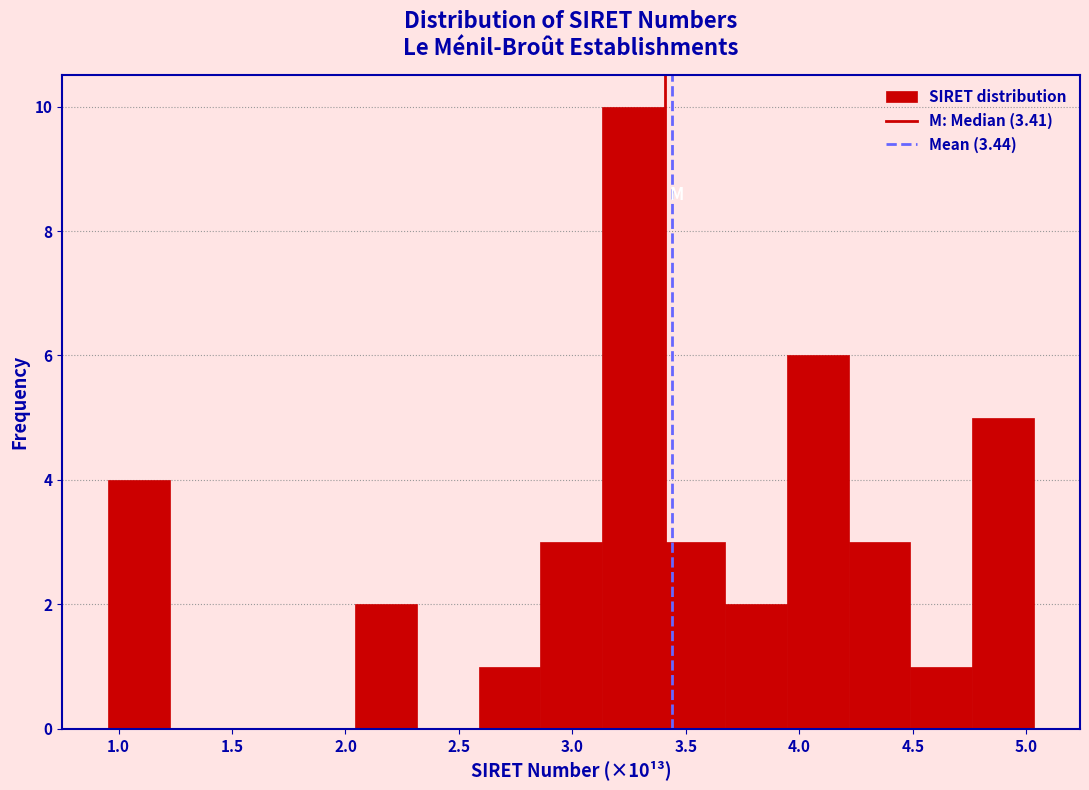

Which range on the x-axis has the tallest bar?

3.15 to 3.40